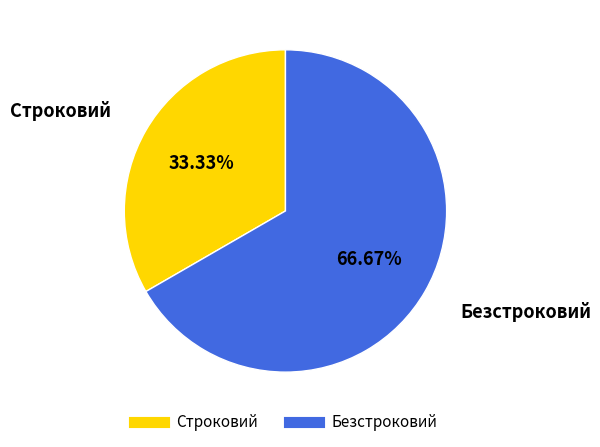

Which slice represents more than half of the pie?

Безстроковий